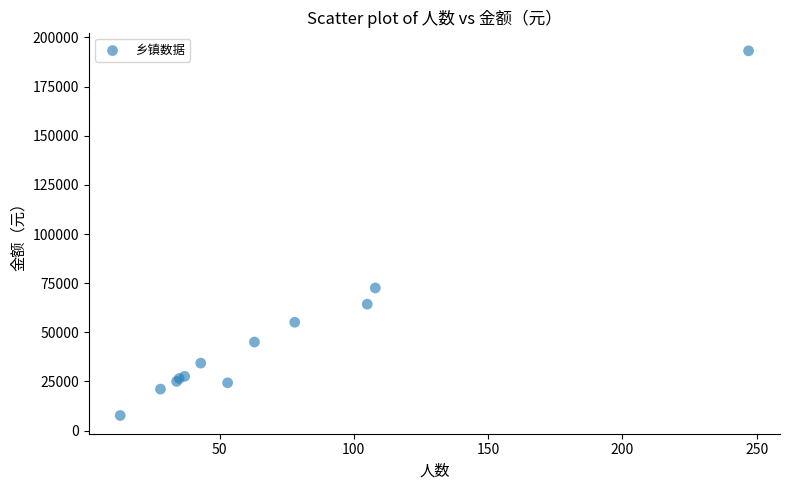

What Y value in the scatter plot is closest to 100430?

72560